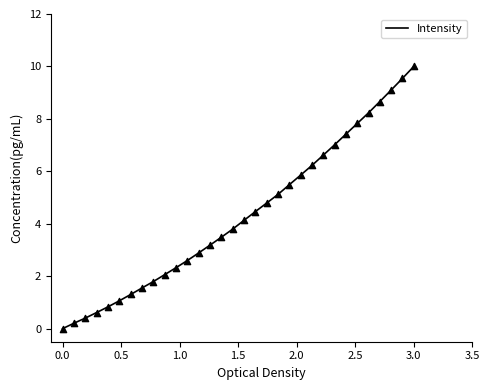

What is the maximum value shown in the chart?

10.0